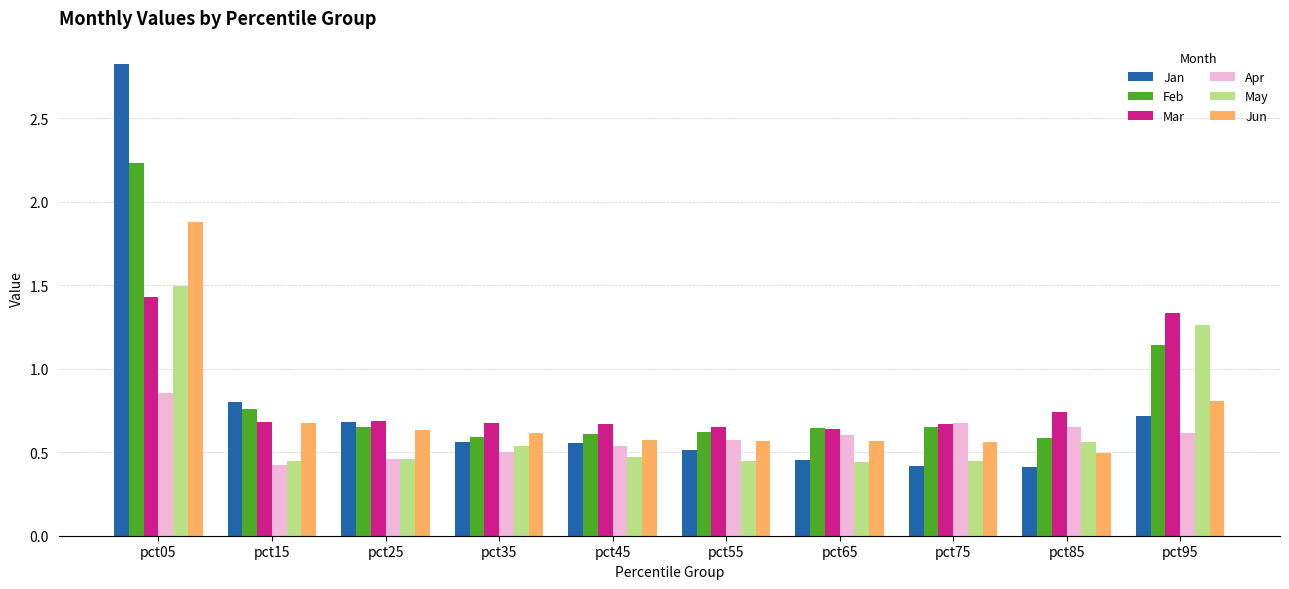

What is the sum of all Mar values?

8.2